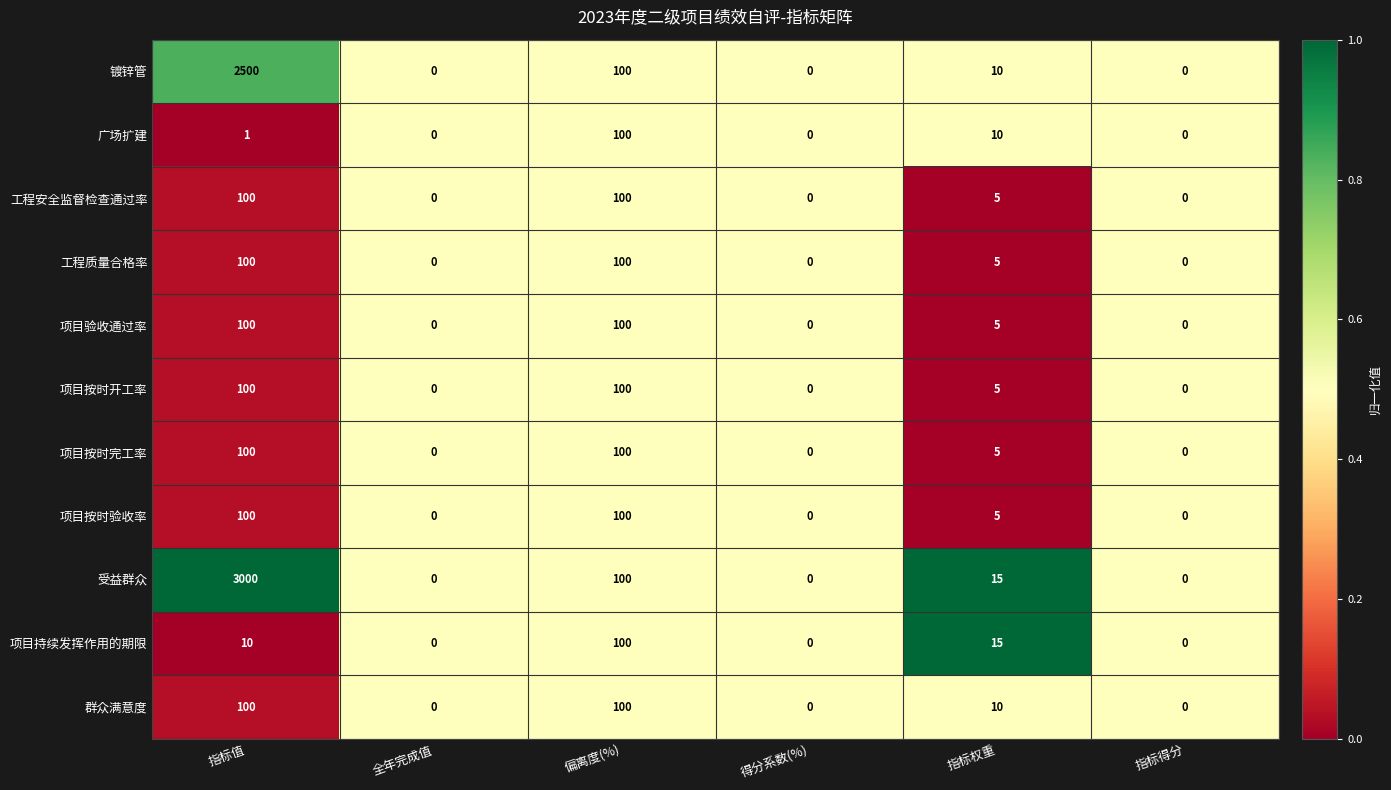

The 项目持续发挥作用的期限 series shows 0 at 得分系数(%). True or false?

True